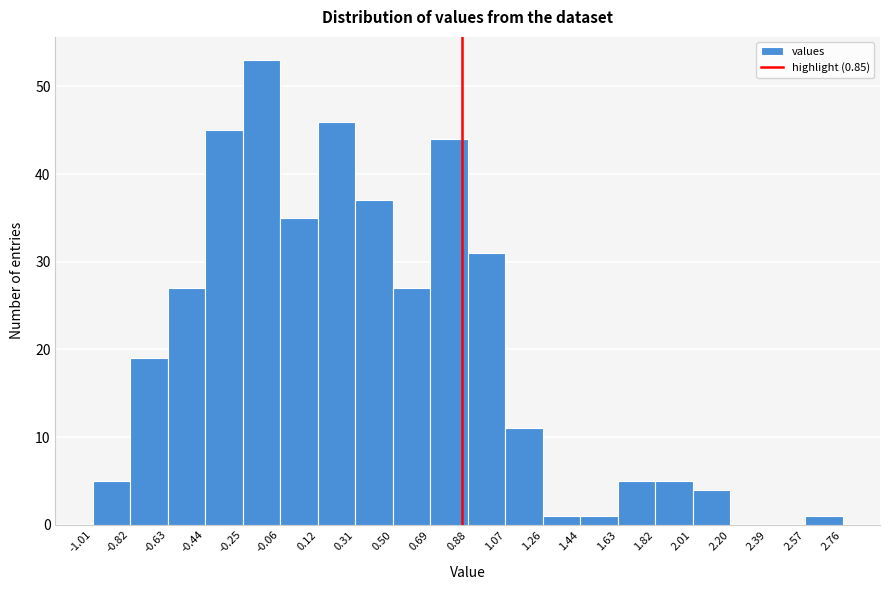

Reading left to right, transcribe this chart: for each bar, give the range it covers on the x-axis and its height. The values are not printed on the chart, so give them approximately, as read against the axis.

-1.01 to -0.82: 5
-0.82 to -0.63: 19
-0.63 to -0.44: 27
-0.44 to -0.25: 45
-0.25 to -0.06: 53
-0.06 to 0.12: 35
0.12 to 0.31: 46
0.31 to 0.50: 37
0.50 to 0.69: 27
0.69 to 0.88: 44
0.88 to 1.07: 31
1.07 to 1.26: 11
1.26 to 1.44: 1
1.44 to 1.63: 1
1.63 to 1.82: 5
1.82 to 2.01: 5
2.01 to 2.20: 4
2.20 to 2.39: 0
2.39 to 2.57: 0
2.57 to 2.76: 1